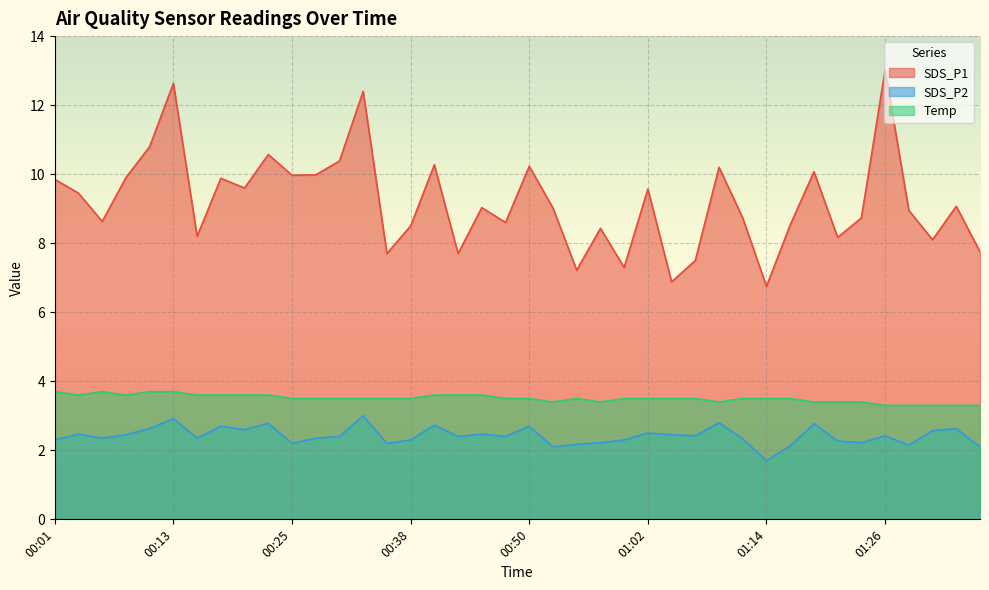

At 01:36, list the series in order from smallest to largest.

SDS_P2, Temp, SDS_P1